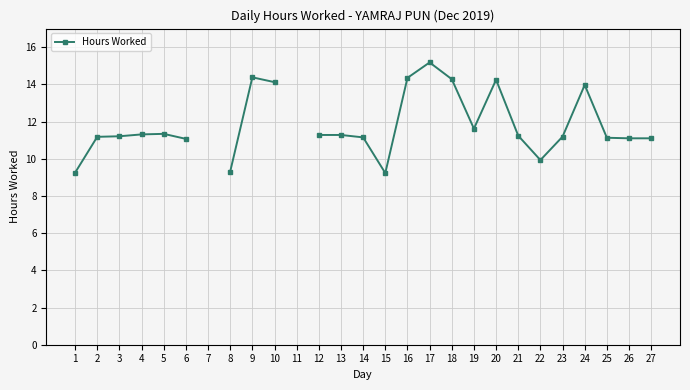

How many interior local valleys (lower than both neighbors) does the data have?

3